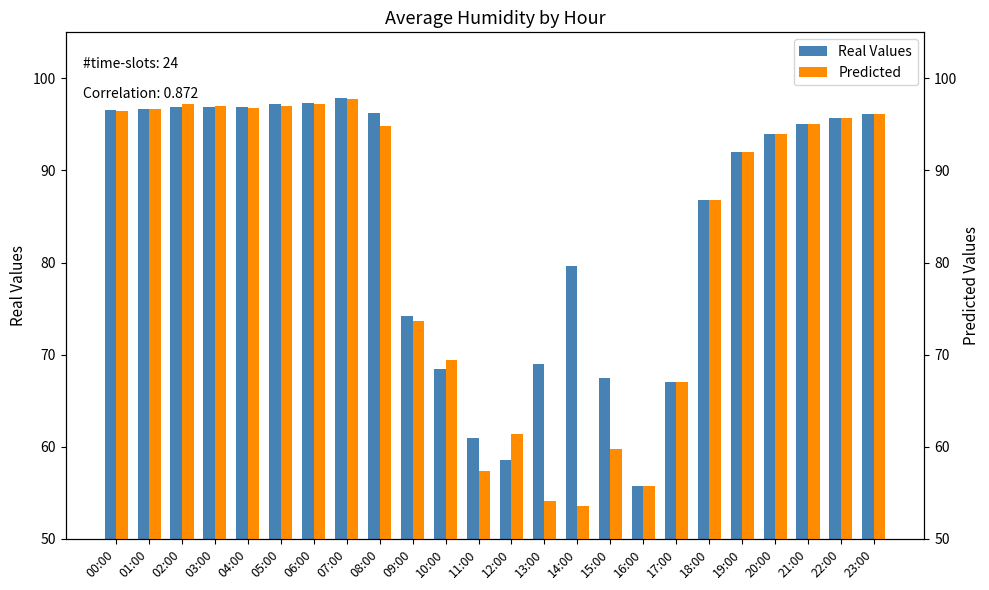

How many bars are there in each group?

2